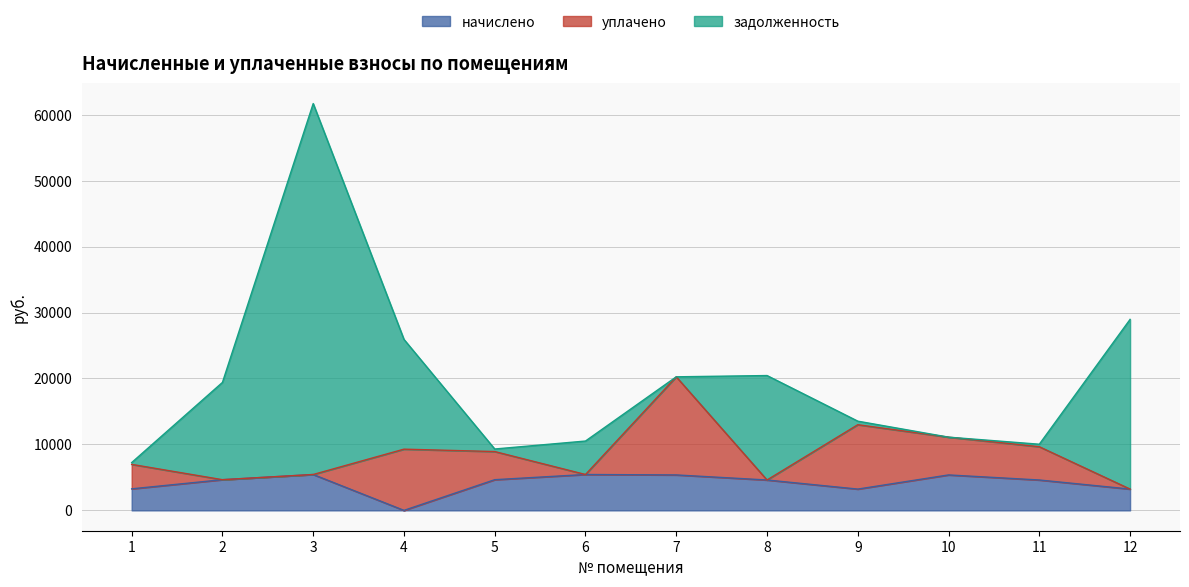

How many positive values does the начислено series have?

11